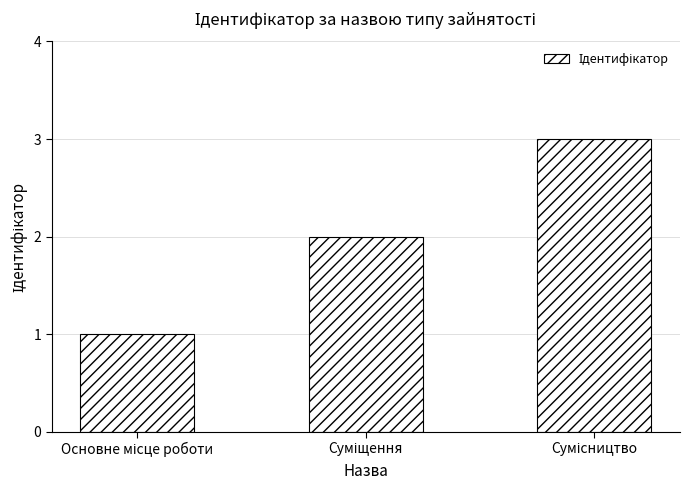

What is the sum of all values?

6